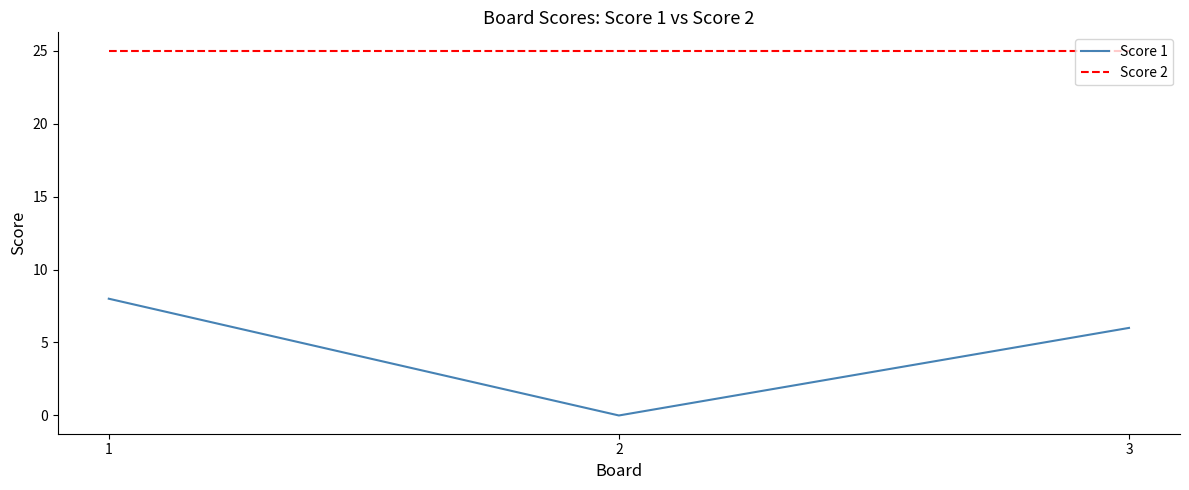

Which series has the largest range (max minus min)?

Score 1